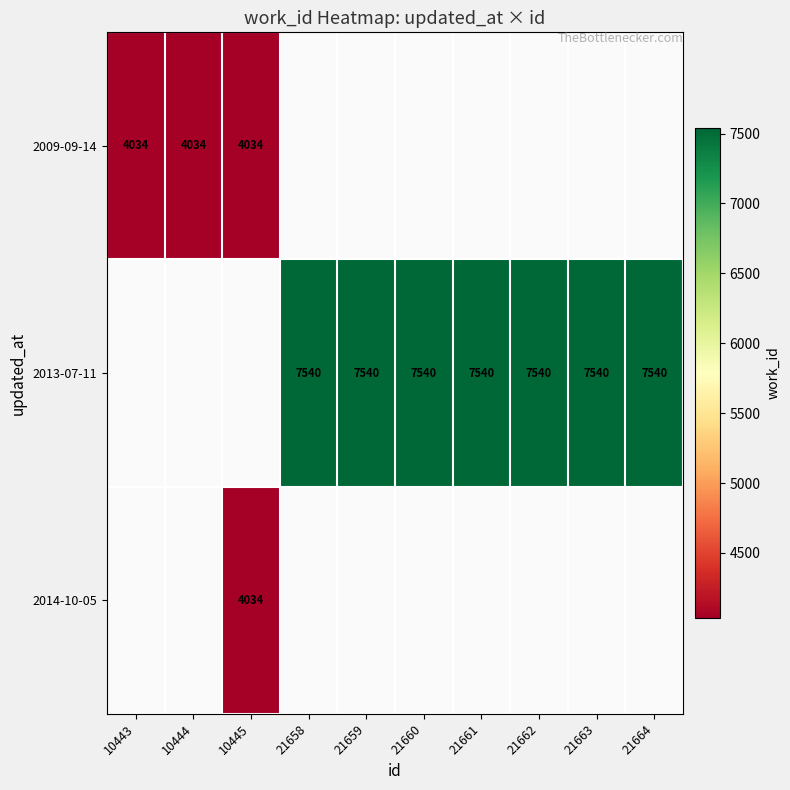

The value of 2009-09-14 at 10445 is 5915. True or false?

False